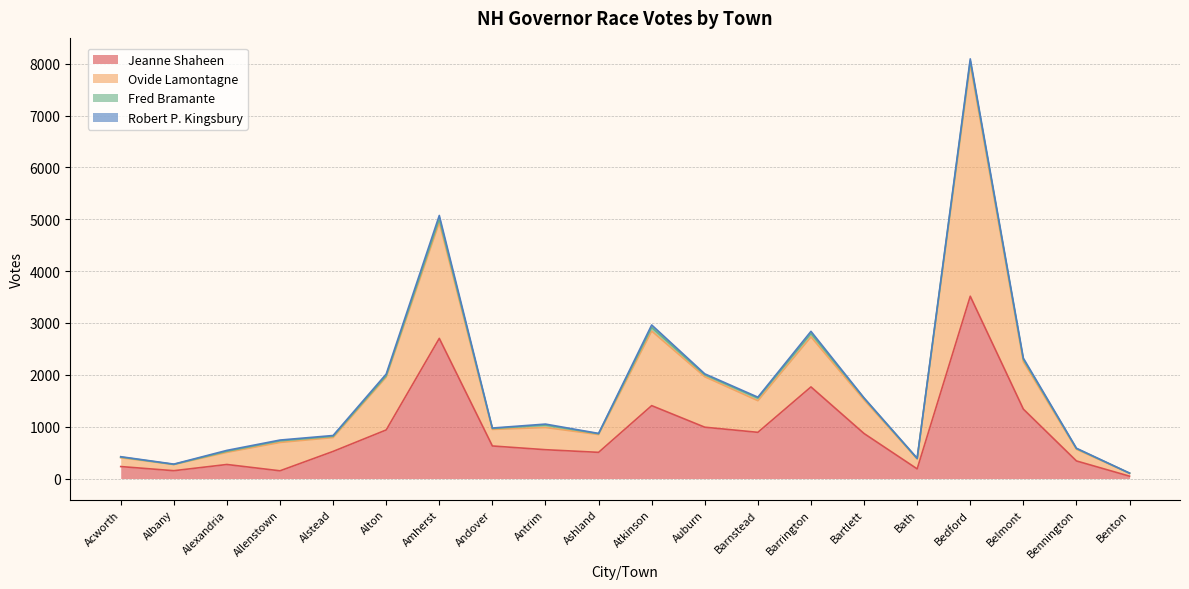

At which category is the sum across all series the highest?

Bedford